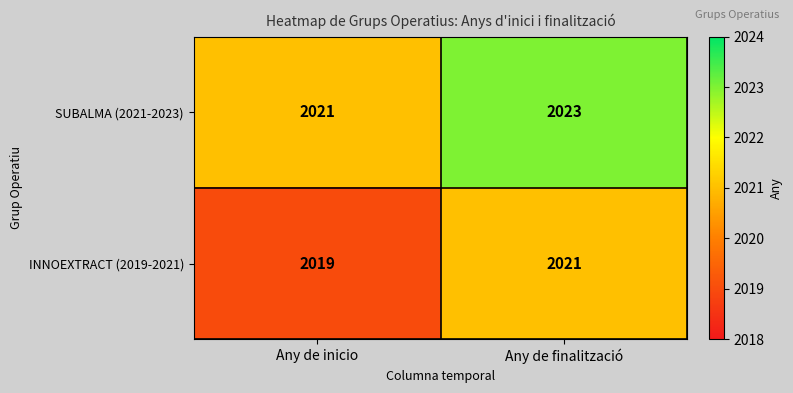

At which category does the chart reach its minimum across all series?

Any de inicio